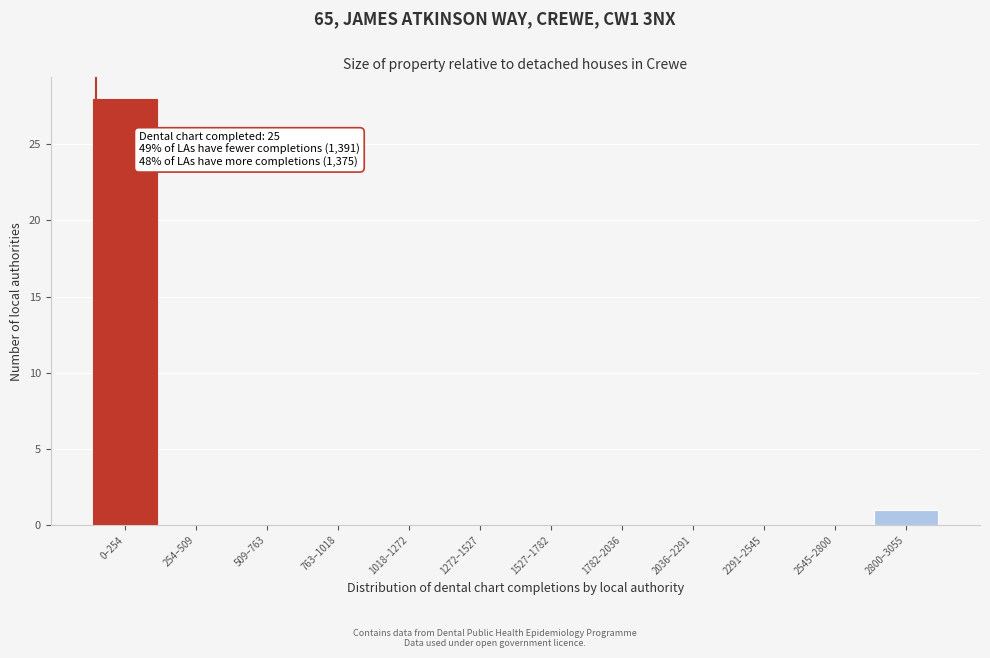

Reading right to left, extract all data points from this chart.

2800–3055=1	2545–2800=0	2291–2545=0	2036–2291=0	1782–2036=0	1527–1782=0	1272–1527=0	1018–1272=0	763–1018=0	509–763=0	254–509=0	0–254=28